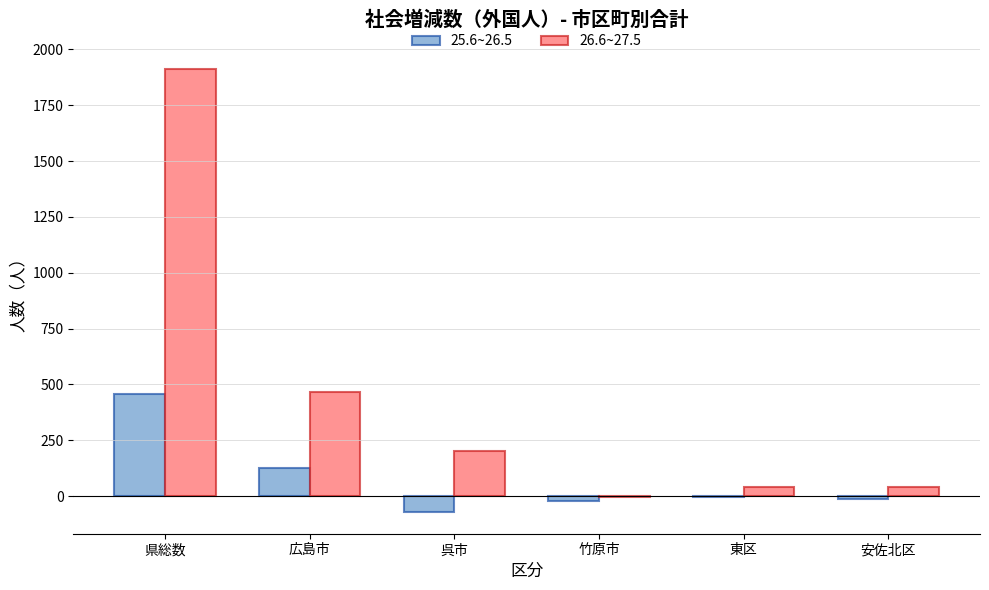

The 26.6~27.5 series shows 202 at 呉市. True or false?

True